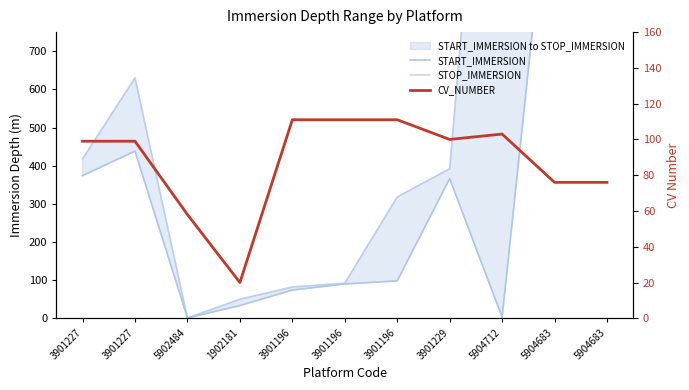

What are all the series names shown in the legend?

START_IMMERSION, STOP_IMMERSION, CV_NUMBER